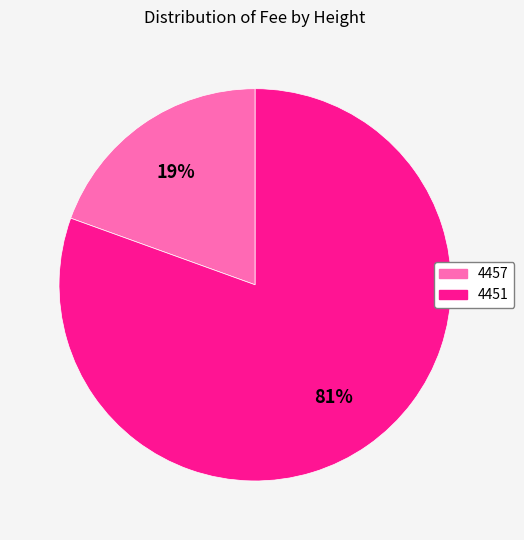

How many slices are in this pie chart?

2